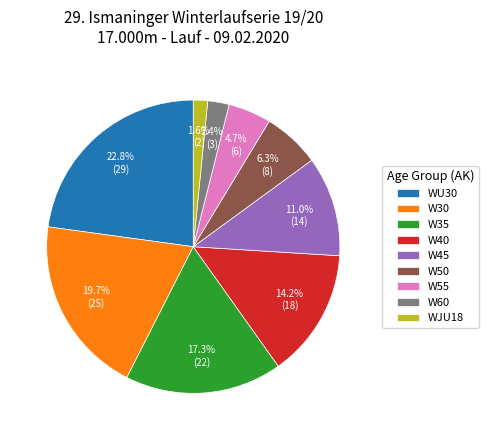

Which slice is the largest?

WU30